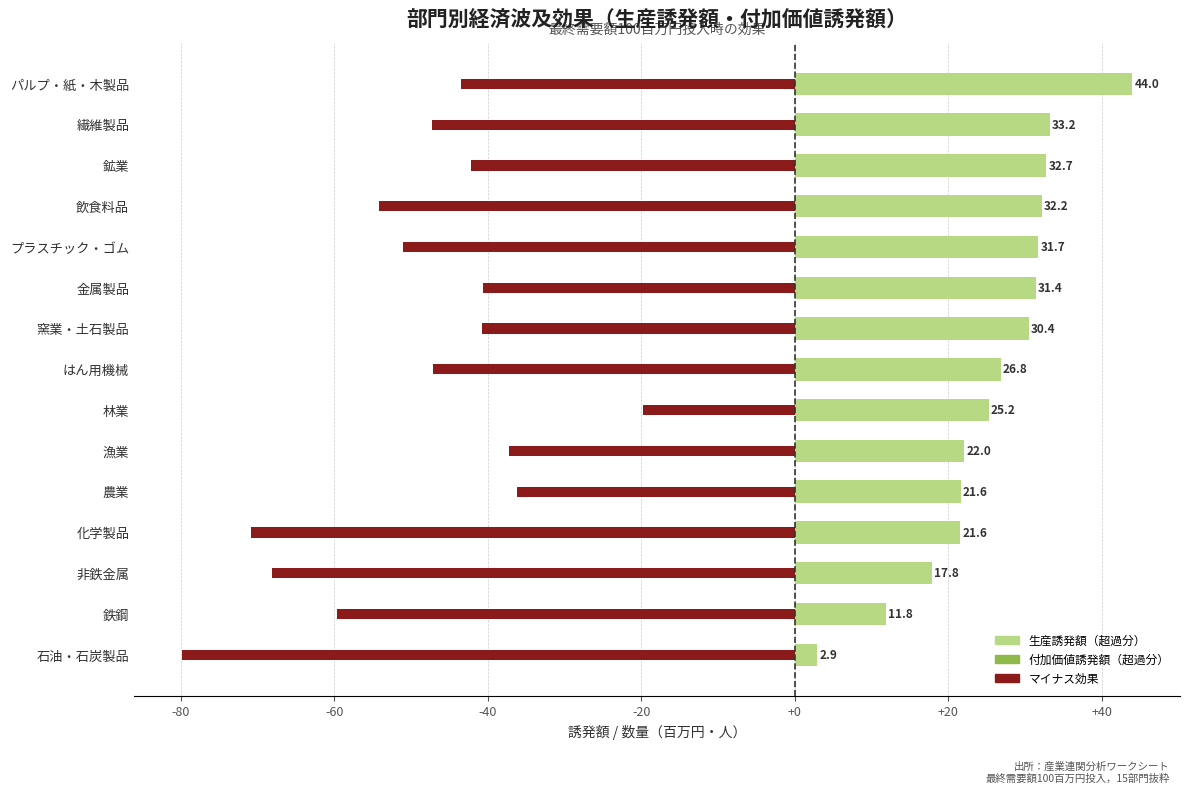

The value of 生産誘発額（超過分） at 農業 is 28.5. True or false?

False